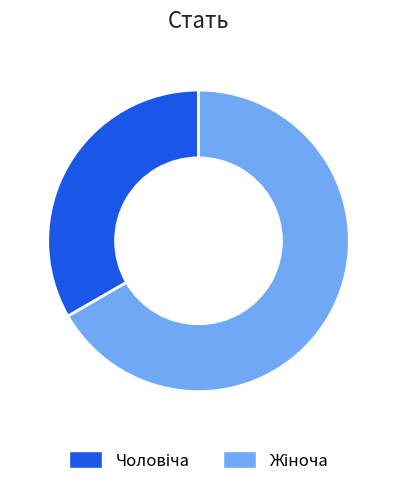

Is there any slice that represents more than half of the pie?

Yes